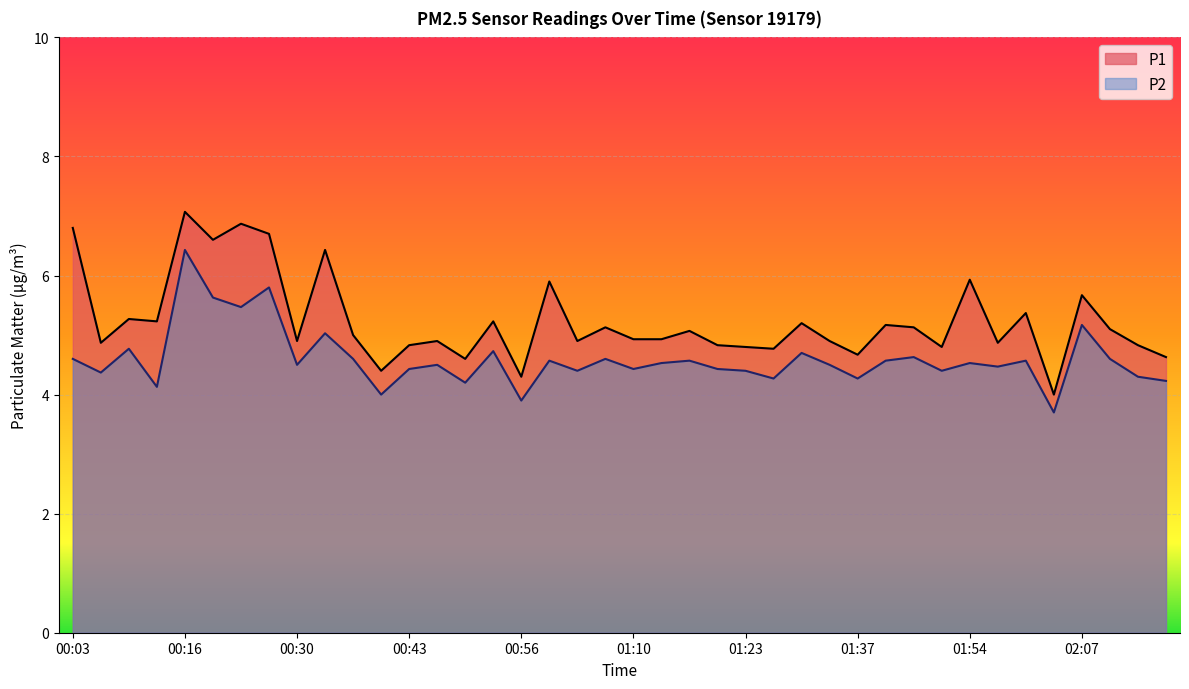

True or false: P1 and P2 cross at least once.

False